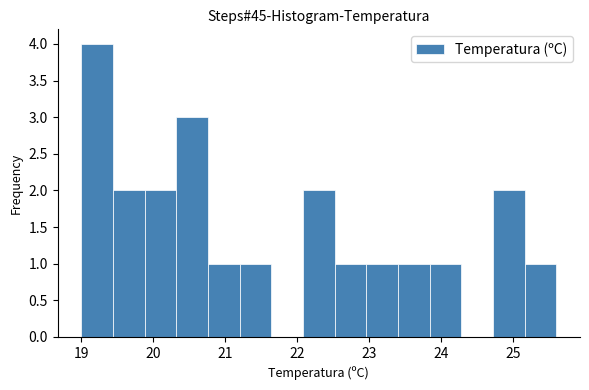

Reading left to right, list every bar in this chart as the range it spans on the x-axis followed by its height. Neither the bar edges nor the heights are printed on the chart, so give them approximately, as read against the axes.

19.00 to 19.44: 4
19.44 to 19.88: 2
19.88 to 20.32: 2
20.32 to 20.76: 3
20.76 to 21.20: 1
21.20 to 21.64: 1
21.64 to 22.08: 0
22.08 to 22.52: 2
22.52 to 22.96: 1
22.96 to 23.40: 1
23.40 to 23.84: 1
23.84 to 24.28: 1
24.28 to 24.72: 0
24.72 to 25.16: 2
25.16 to 25.60: 1